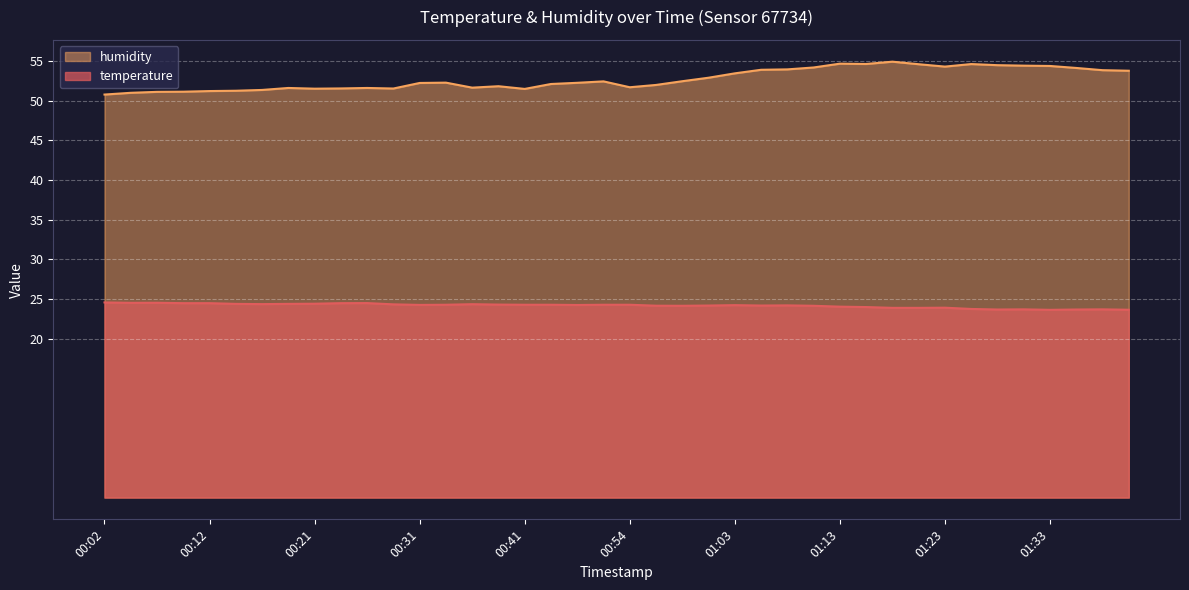

At which category is the sum across all series the highest?

01:18